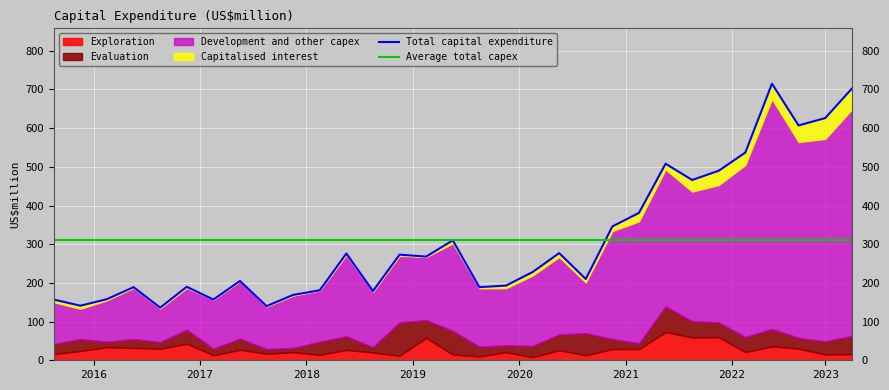

What is the maximum value shown in the chart?

715